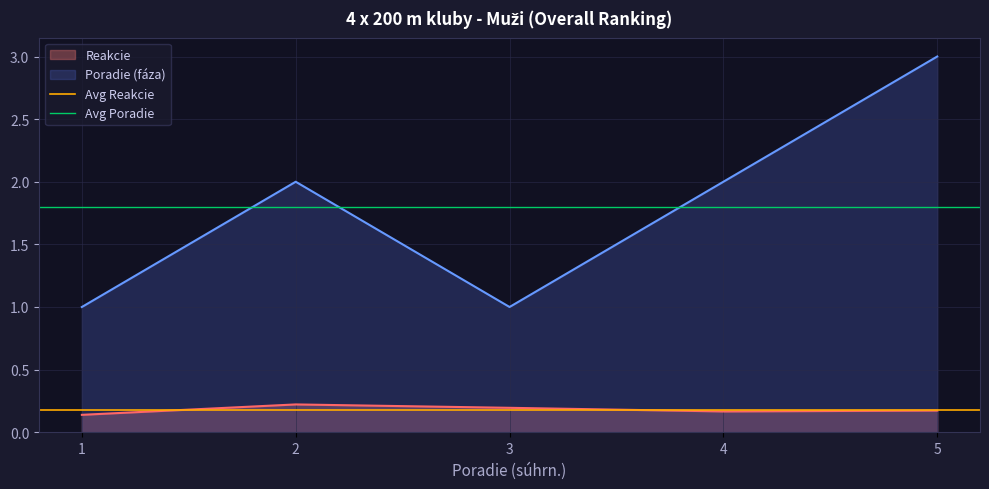

What is the sum of all Poradie (fáza) values?

9.0